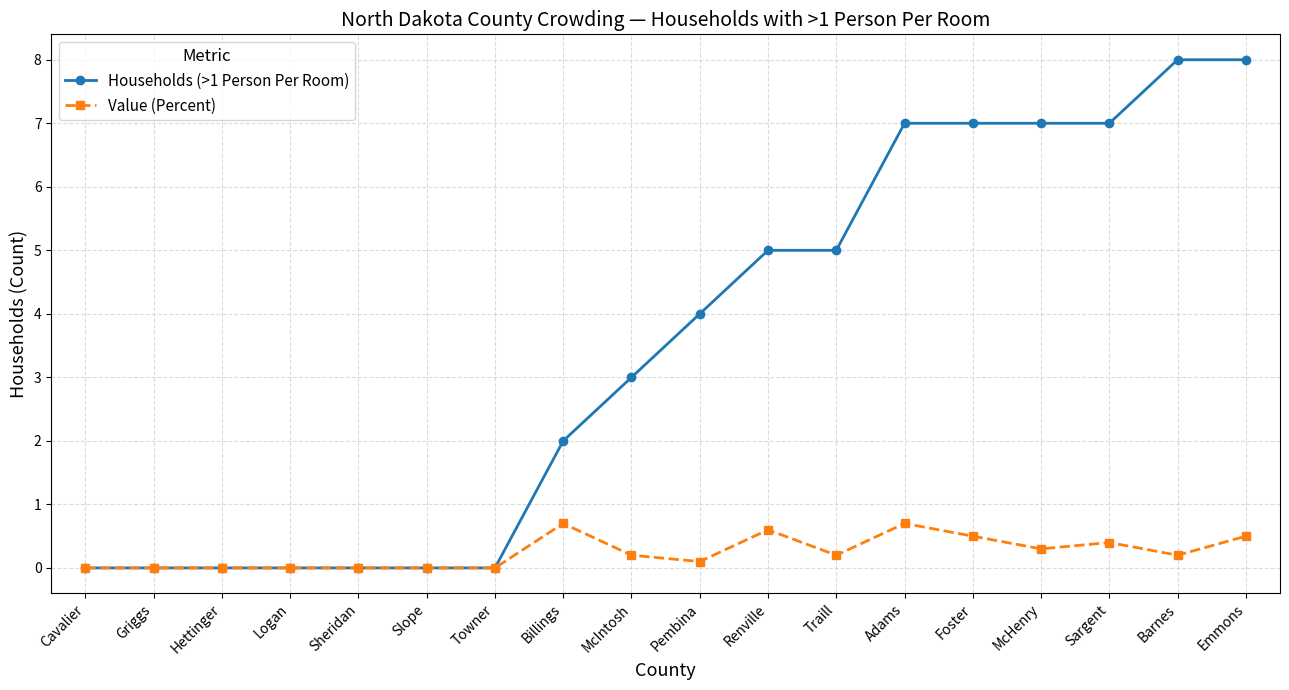

Count the number of data series in this chart.

2